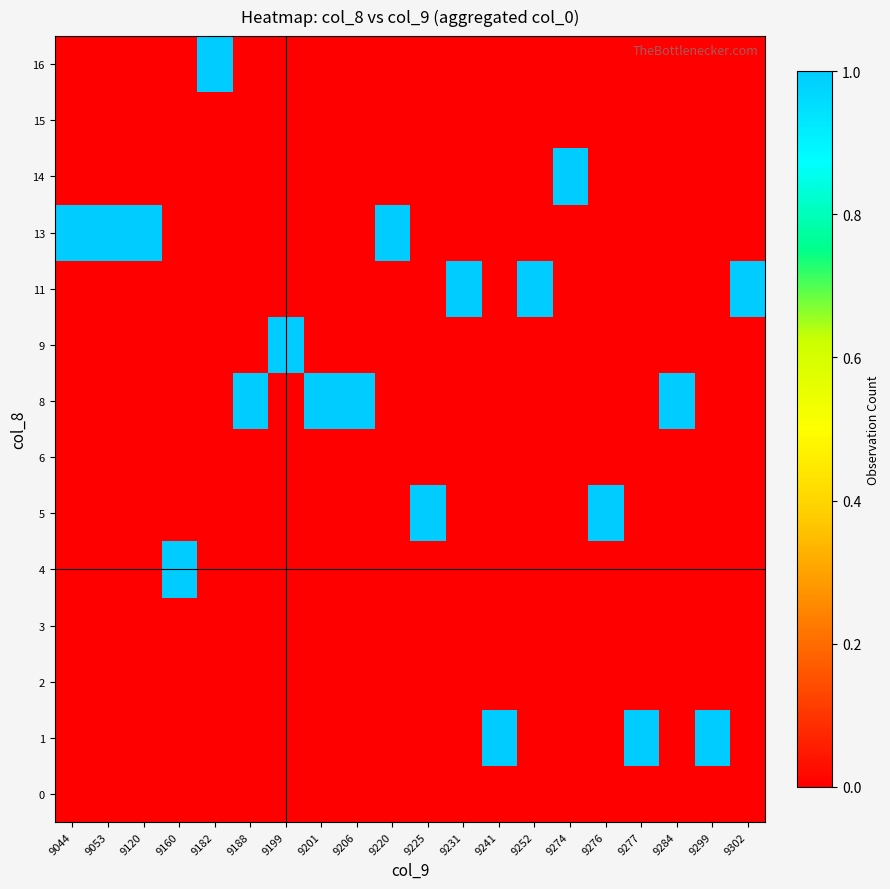

Reading left to right, what are all the values shown in this chart?

0: 9044=0	9053=0	9120=0	9160=0	9182=0	9188=0	9199=0	9201=0	9206=0	9220=0	9225=0	9231=0	9241=0	9252=0	9274=0	9276=0	9277=0	9284=0	9299=0	9302=0
1: 9044=0	9053=0	9120=0	9160=0	9182=0	9188=0	9199=0	9201=0	9206=0	9220=0	9225=0	9231=0	9241=1	9252=0	9274=0	9276=0	9277=1	9284=0	9299=1	9302=0
2: 9044=0	9053=0	9120=0	9160=0	9182=0	9188=0	9199=0	9201=0	9206=0	9220=0	9225=0	9231=0	9241=0	9252=0	9274=0	9276=0	9277=0	9284=0	9299=0	9302=0
3: 9044=0	9053=0	9120=0	9160=0	9182=0	9188=0	9199=0	9201=0	9206=0	9220=0	9225=0	9231=0	9241=0	9252=0	9274=0	9276=0	9277=0	9284=0	9299=0	9302=0
4: 9044=0	9053=0	9120=0	9160=1	9182=0	9188=0	9199=0	9201=0	9206=0	9220=0	9225=0	9231=0	9241=0	9252=0	9274=0	9276=0	9277=0	9284=0	9299=0	9302=0
5: 9044=0	9053=0	9120=0	9160=0	9182=0	9188=0	9199=0	9201=0	9206=0	9220=0	9225=1	9231=0	9241=0	9252=0	9274=0	9276=1	9277=0	9284=0	9299=0	9302=0
6: 9044=0	9053=0	9120=0	9160=0	9182=0	9188=0	9199=0	9201=0	9206=0	9220=0	9225=0	9231=0	9241=0	9252=0	9274=0	9276=0	9277=0	9284=0	9299=0	9302=0
8: 9044=0	9053=0	9120=0	9160=0	9182=0	9188=1	9199=0	9201=1	9206=1	9220=0	9225=0	9231=0	9241=0	9252=0	9274=0	9276=0	9277=0	9284=1	9299=0	9302=0
9: 9044=0	9053=0	9120=0	9160=0	9182=0	9188=0	9199=1	9201=0	9206=0	9220=0	9225=0	9231=0	9241=0	9252=0	9274=0	9276=0	9277=0	9284=0	9299=0	9302=0
11: 9044=0	9053=0	9120=0	9160=0	9182=0	9188=0	9199=0	9201=0	9206=0	9220=0	9225=0	9231=1	9241=0	9252=1	9274=0	9276=0	9277=0	9284=0	9299=0	9302=1
13: 9044=1	9053=1	9120=1	9160=0	9182=0	9188=0	9199=0	9201=0	9206=0	9220=1	9225=0	9231=0	9241=0	9252=0	9274=0	9276=0	9277=0	9284=0	9299=0	9302=0
14: 9044=0	9053=0	9120=0	9160=0	9182=0	9188=0	9199=0	9201=0	9206=0	9220=0	9225=0	9231=0	9241=0	9252=0	9274=1	9276=0	9277=0	9284=0	9299=0	9302=0
15: 9044=0	9053=0	9120=0	9160=0	9182=0	9188=0	9199=0	9201=0	9206=0	9220=0	9225=0	9231=0	9241=0	9252=0	9274=0	9276=0	9277=0	9284=0	9299=0	9302=0
16: 9044=0	9053=0	9120=0	9160=0	9182=1	9188=0	9199=0	9201=0	9206=0	9220=0	9225=0	9231=0	9241=0	9252=0	9274=0	9276=0	9277=0	9284=0	9299=0	9302=0